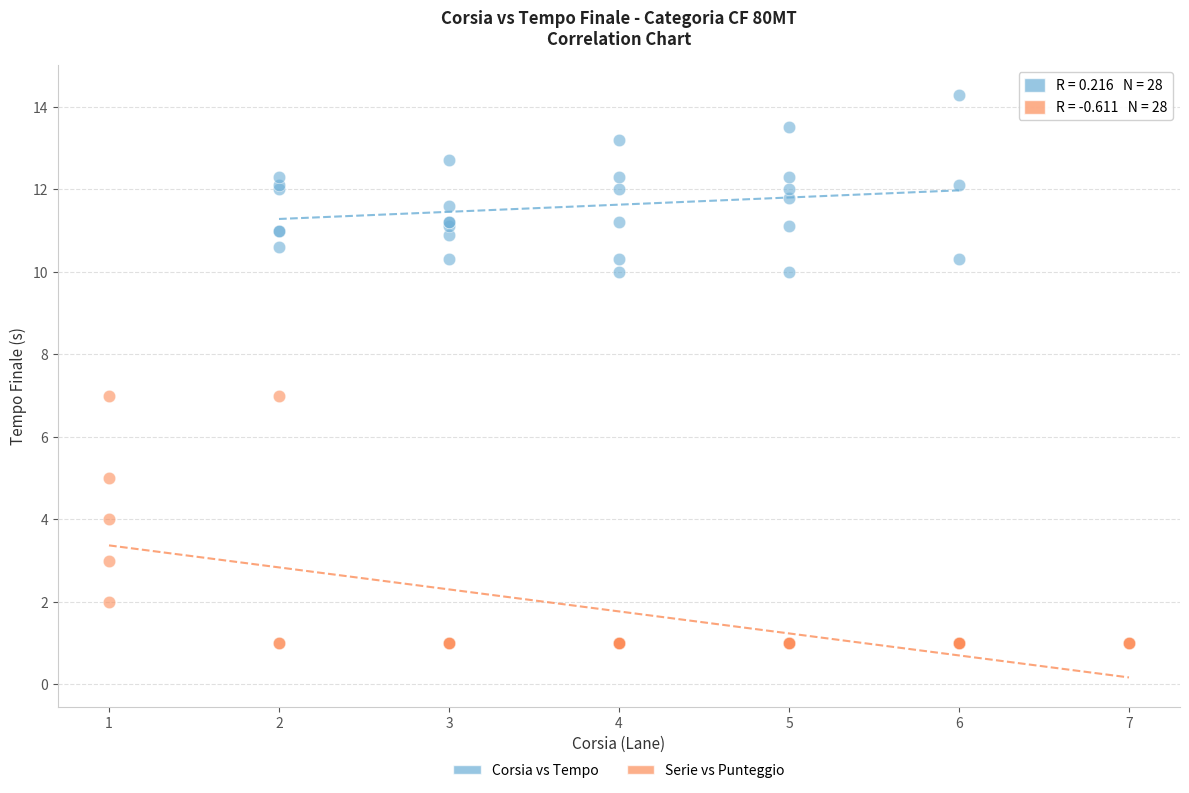

Which series contains the lowest Y value?

Serie vs Punteggio